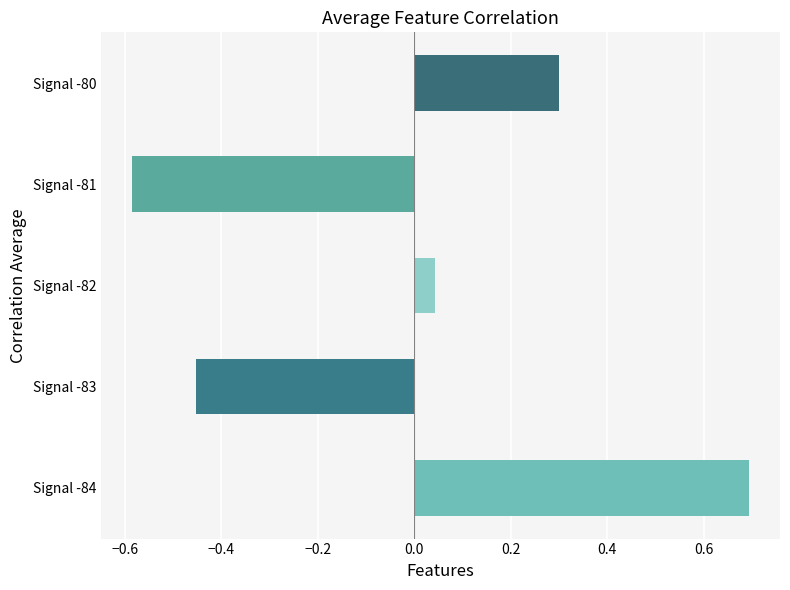

What value does the data have at Signal -80?

0.3